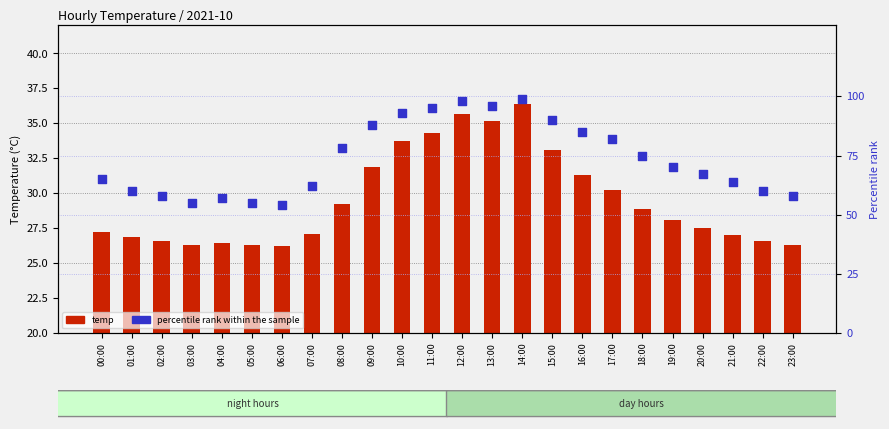

Which series reaches the maximum Y coordinate?

percentile rank within the sample